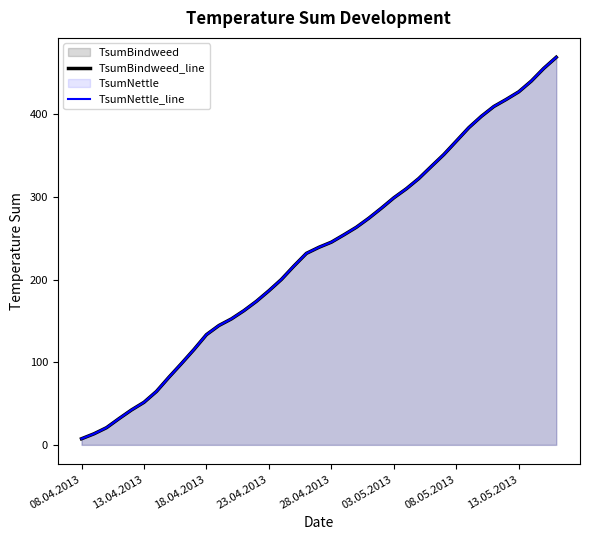

True or false: TsumNettle_line and TsumBindweed_line intersect in this chart.

False